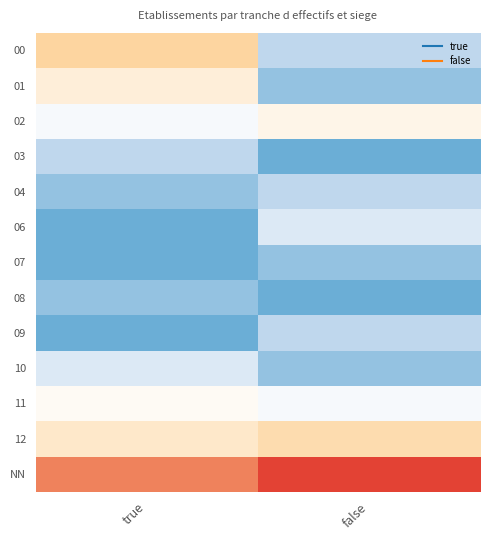

Between false and true, which is larger?

true